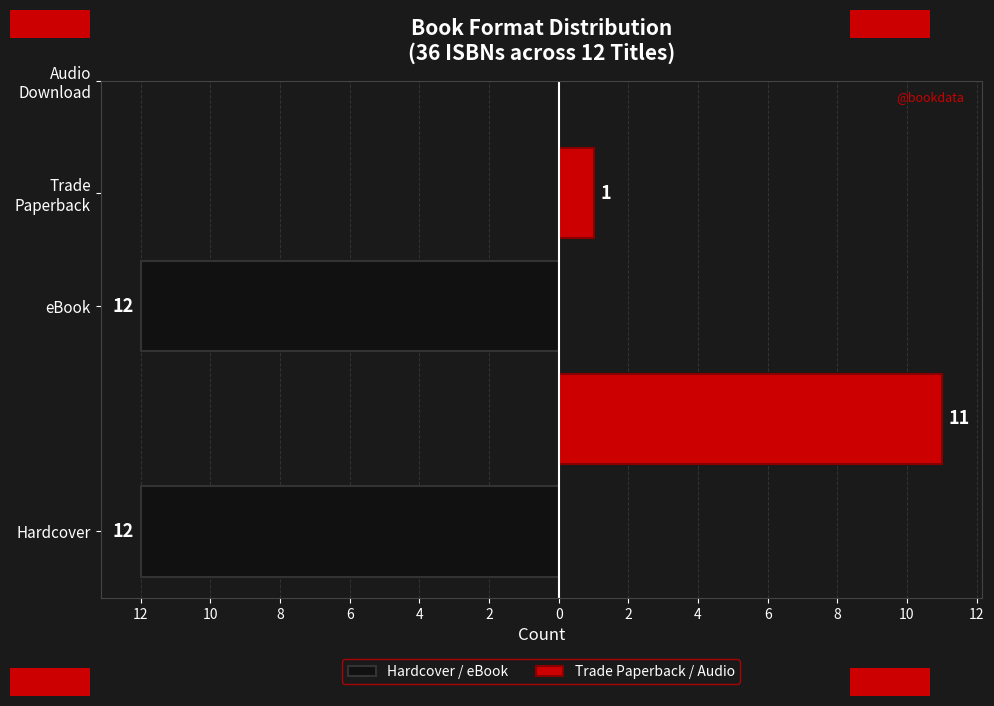

What are all the series names shown in the legend?

Hardcover / eBook, Trade Paperback / Audio